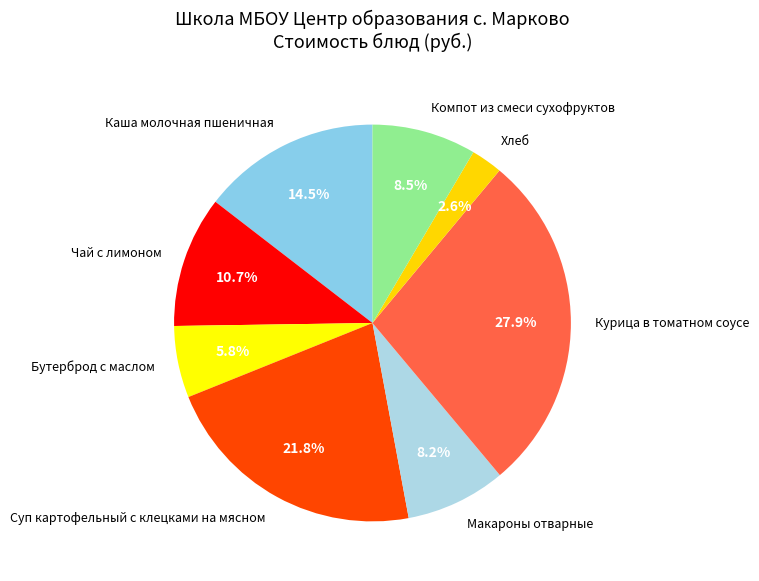

What is the largest slice in the pie chart?

Курица в томатном соусе